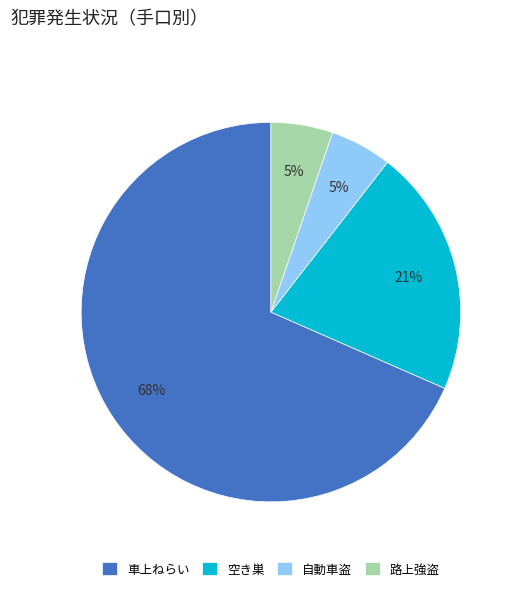

What is the ratio of the value at 路上強盗 to the value at 車上ねらい?

0.1